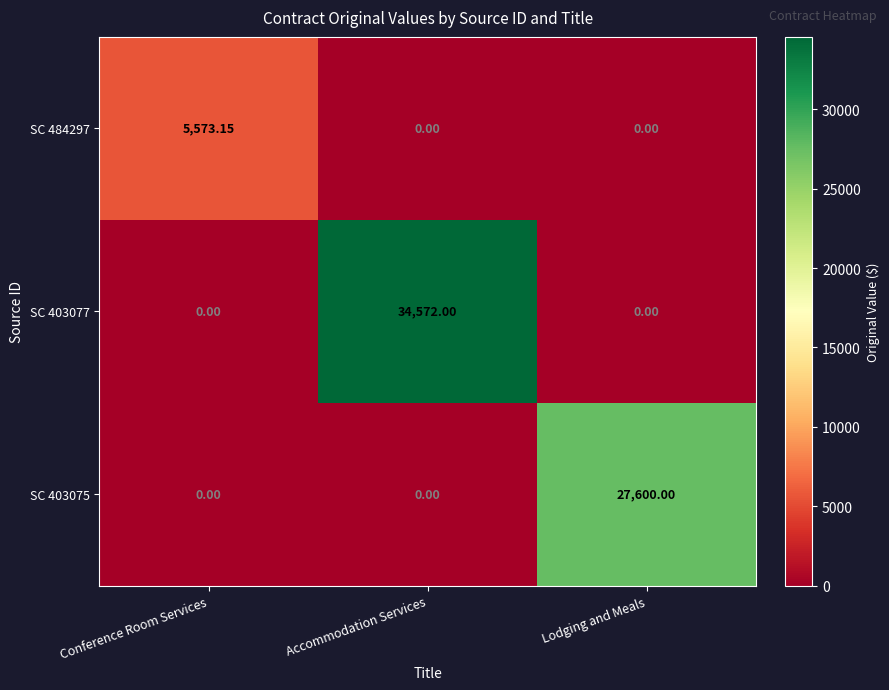

At which label does SC 403075 reach its peak?

Lodging and Meals